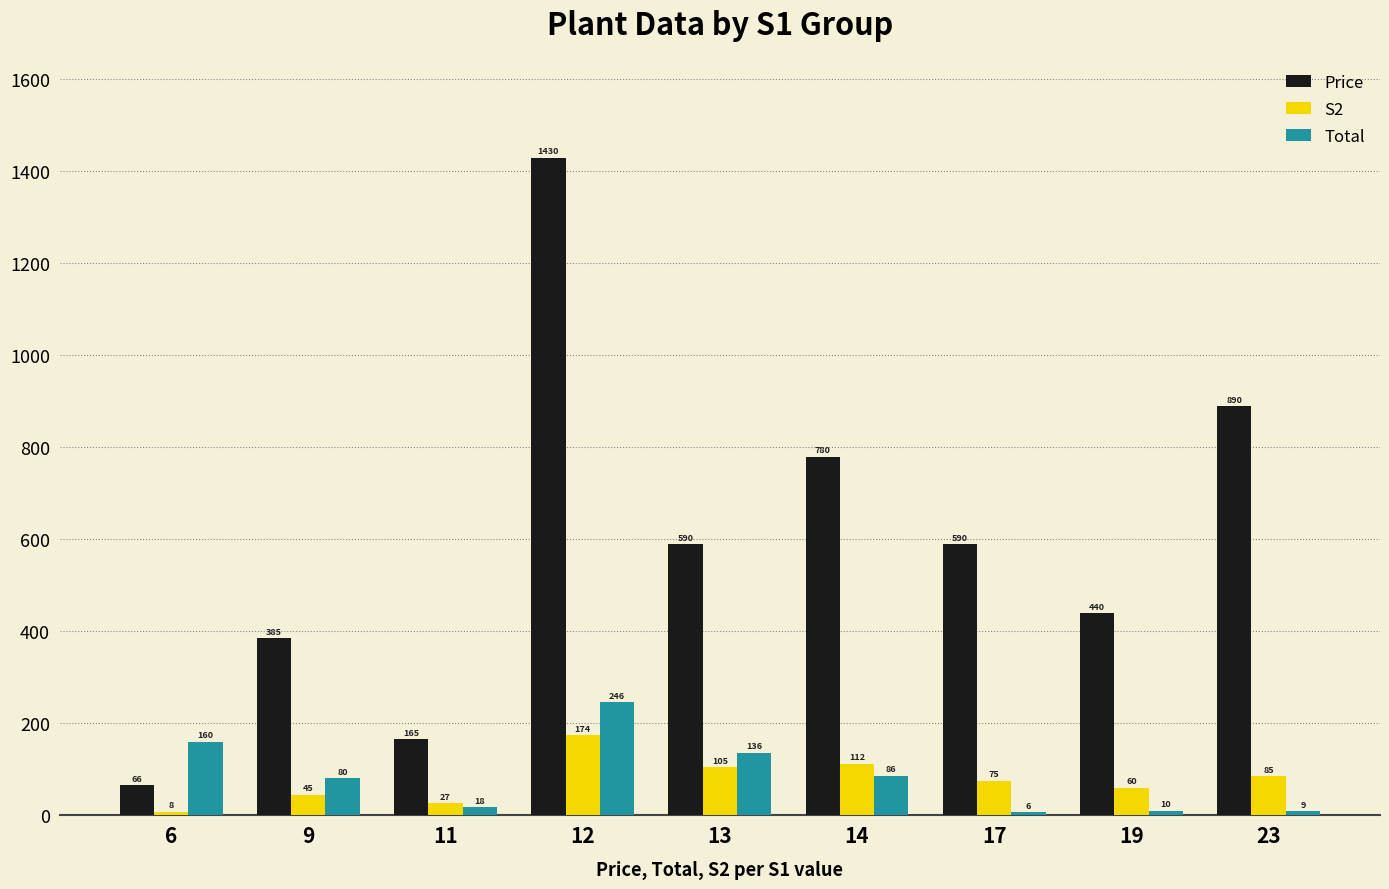

The Total series shows 60 at 6. True or false?

False